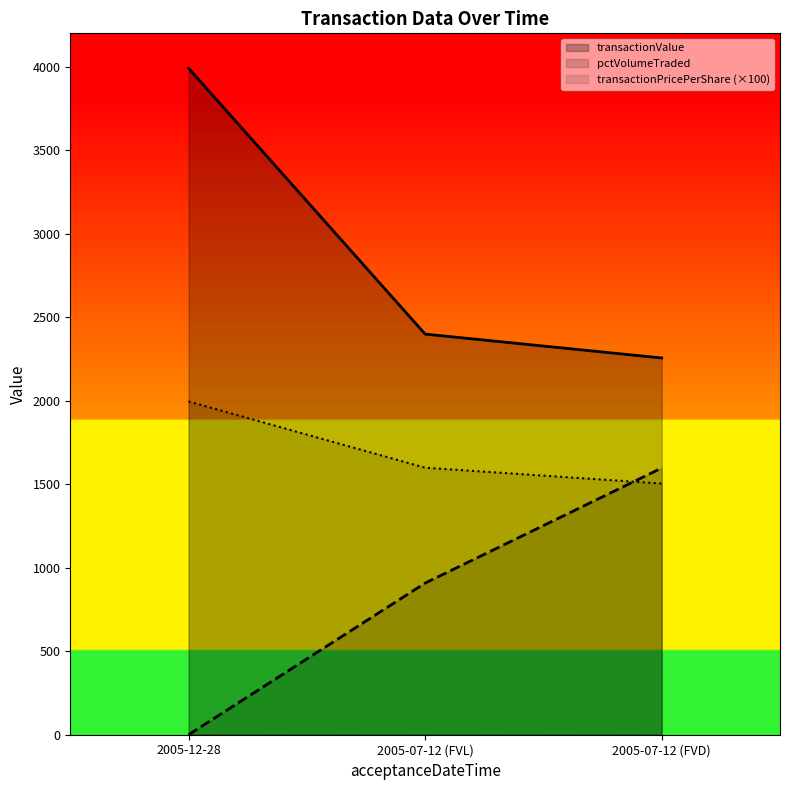

Which series has the largest total across all categories?

transactionValue